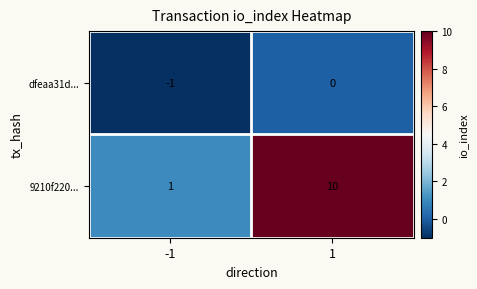

Rank the series by their average value, from highest to lowest.

9210f220..., dfeaa31d...